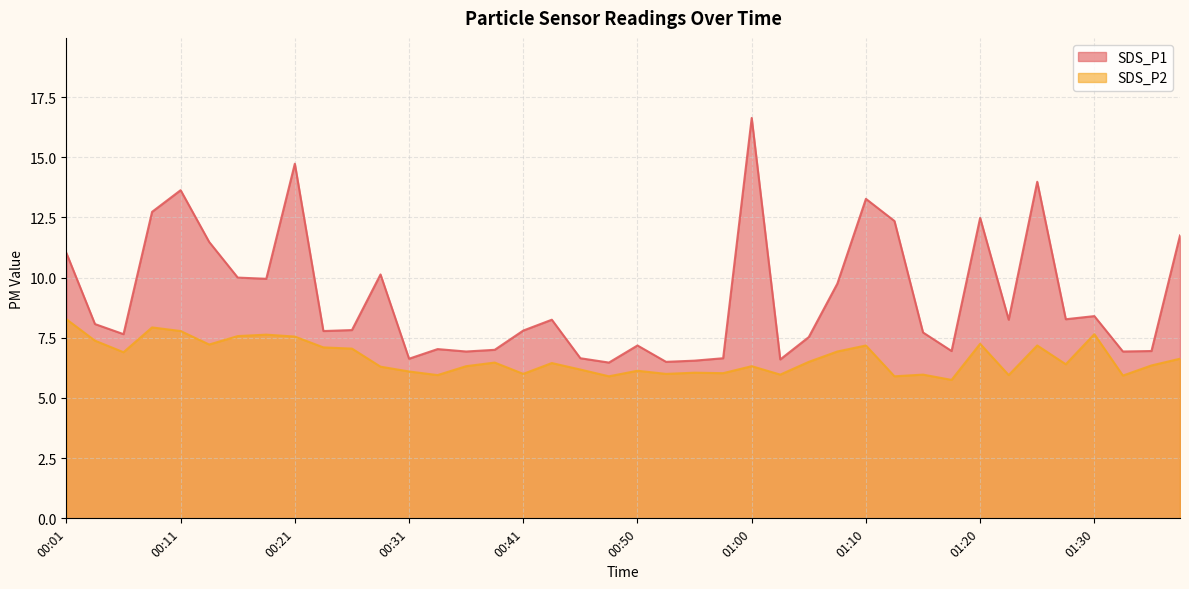

What is the value of the SDS_P2 point at the 21st from the left?

6.1